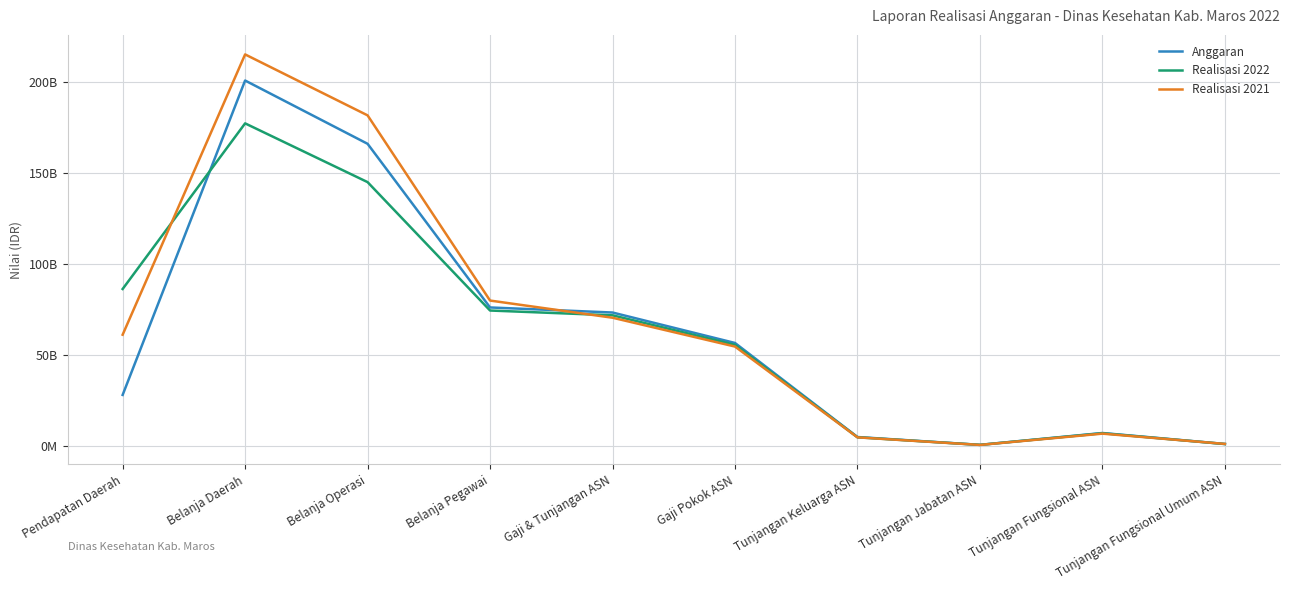

What is the value of the Realisasi 2022 point at the 2nd from the left?

177213403980